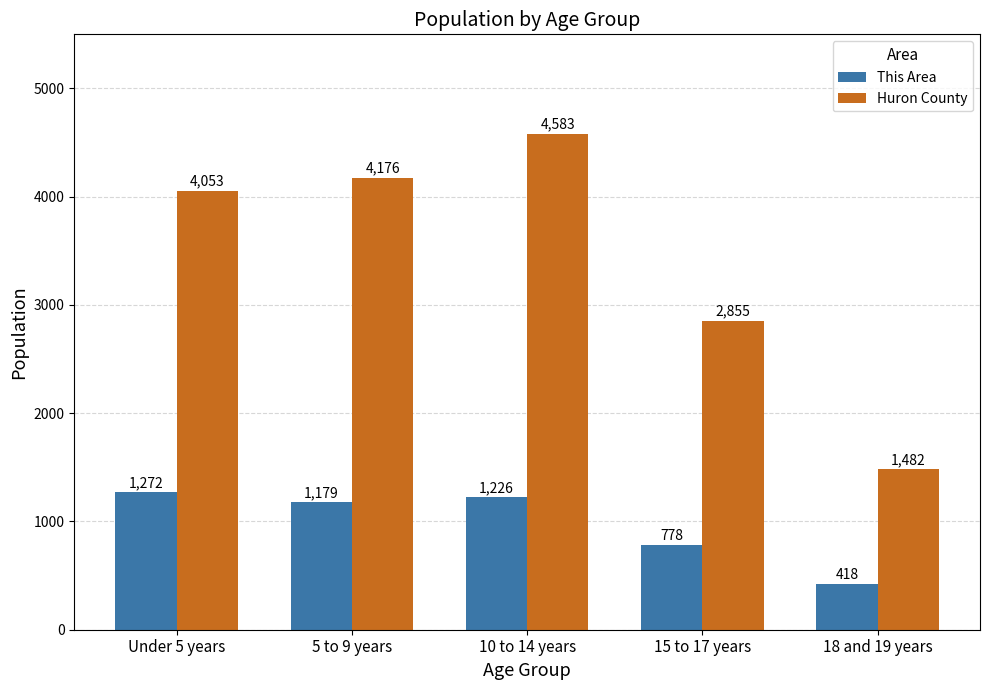

At how many categories does at least one series exceed 3456?

3